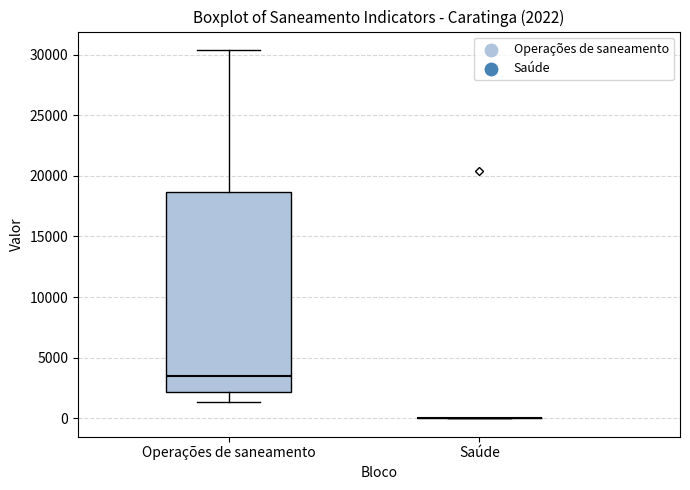

Comparing the boxes themselves (not the whiskers), which one is the tallest?

Operações de saneamento